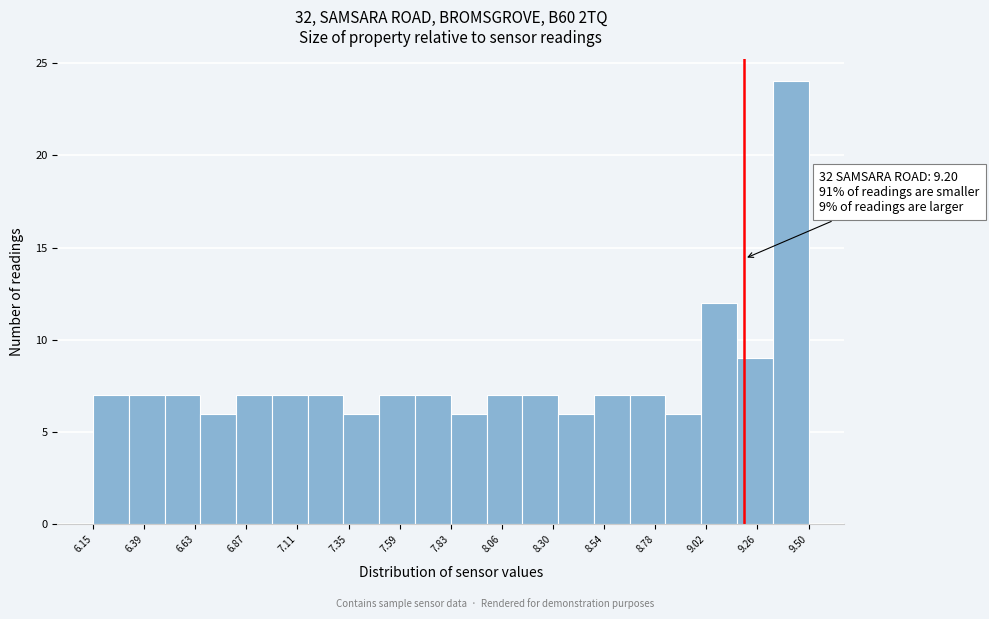

Around what value on the x-axis is the tallest bar? Give the approximate position of its centre, as read against the axis.

9.40